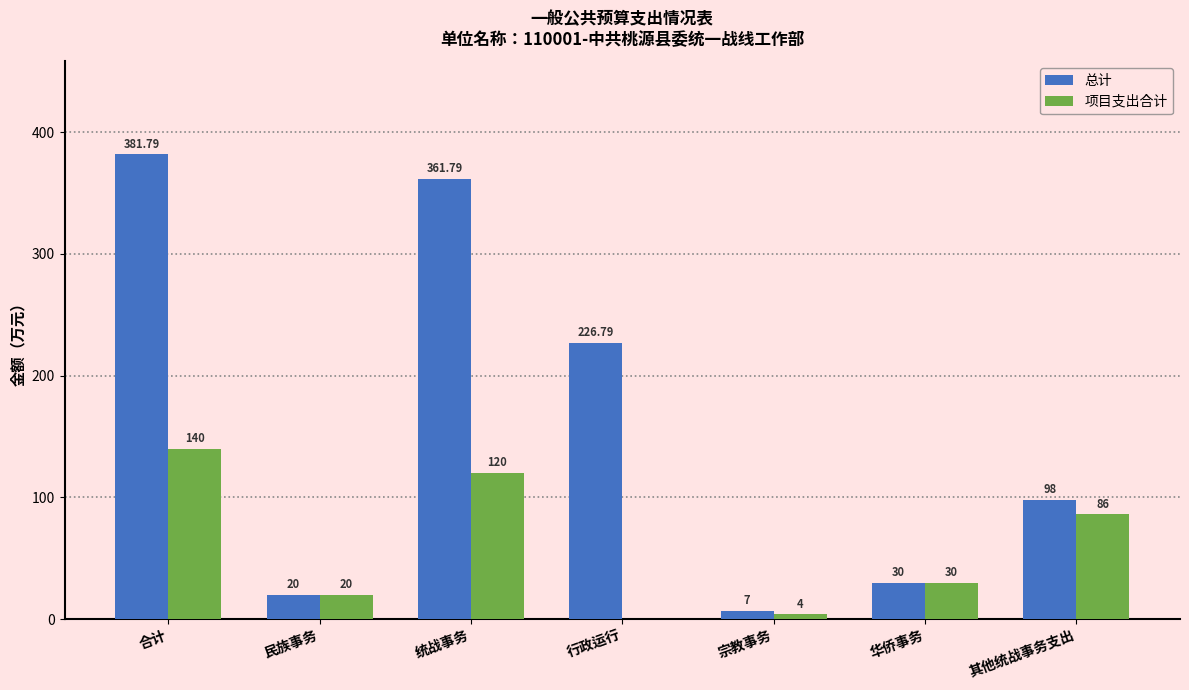

What is the total value across all series at 宗教事务?

11.0